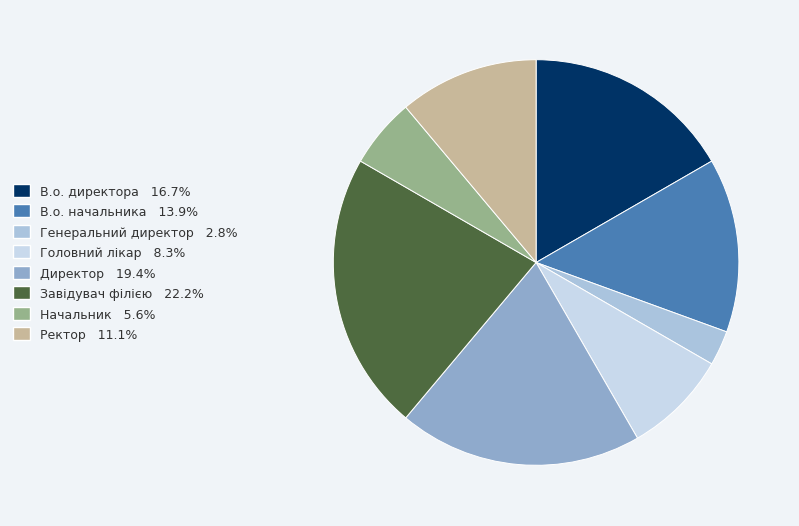

Count the number of slices in the pie.

8